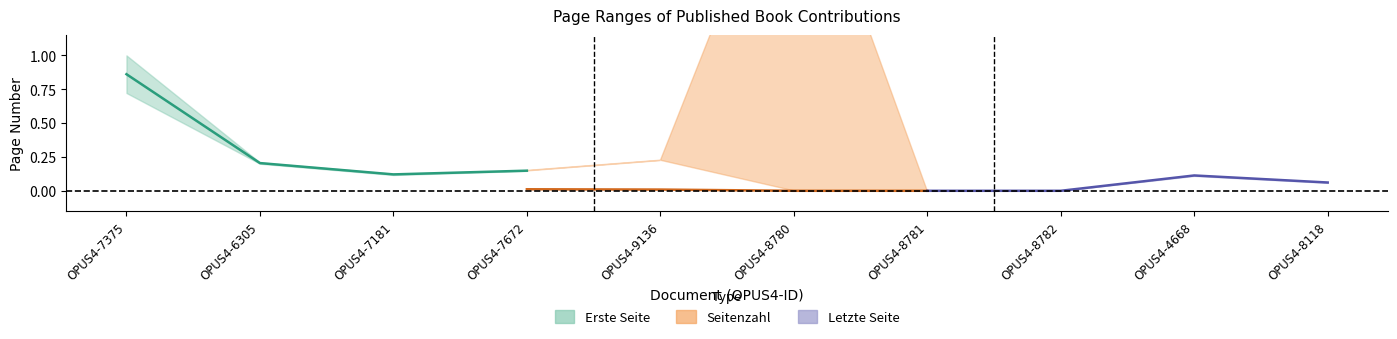

Does the chart have visible grid lines?

No